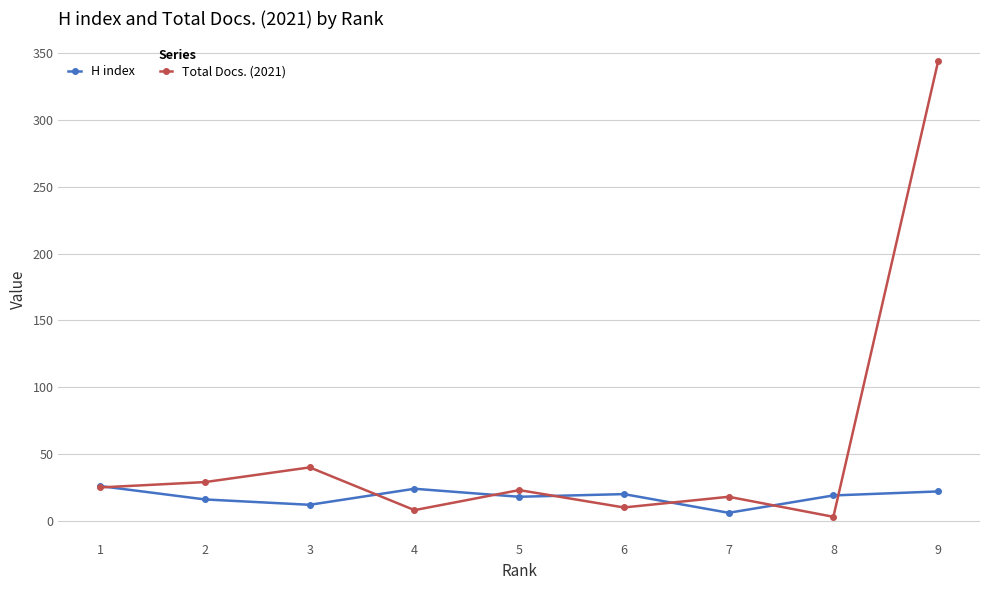

The value of H index at 1 is 26. True or false?

True